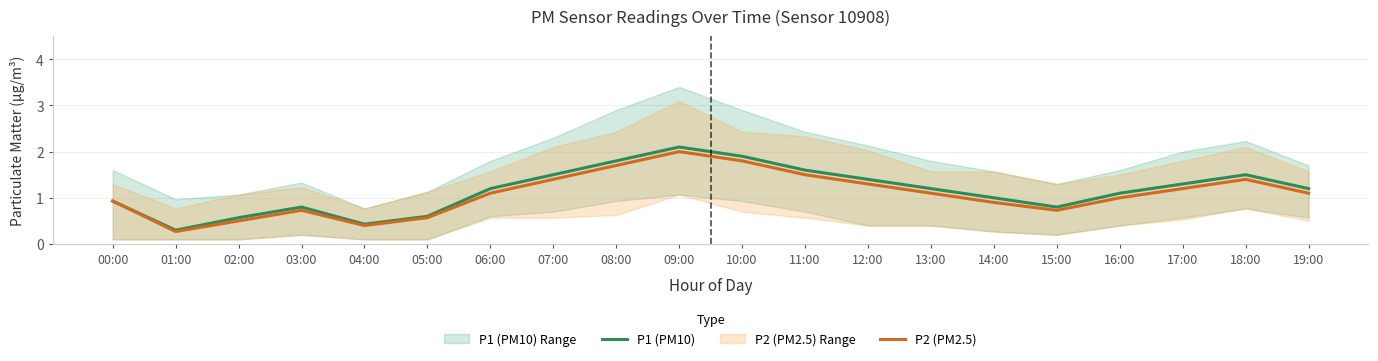

What is the greatest value displayed?

2.1